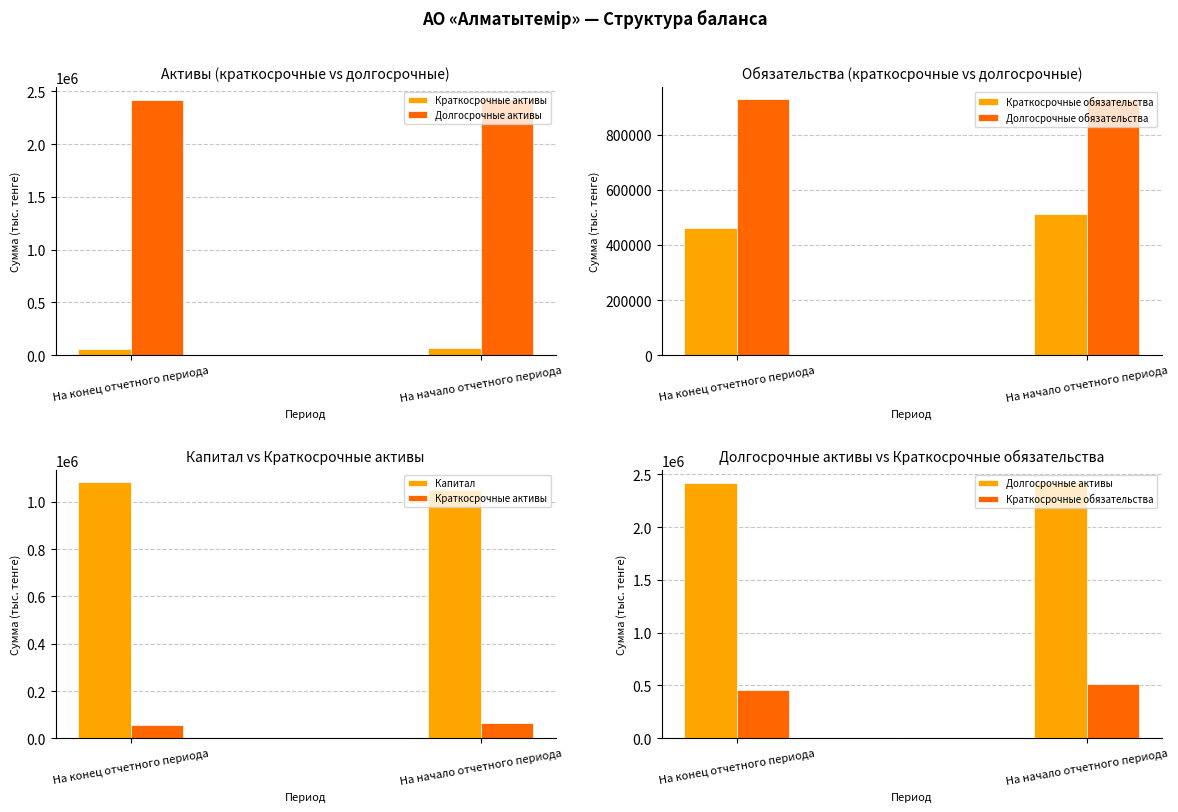

What is the highest value of the Долгосрочные обязательства series?

927058